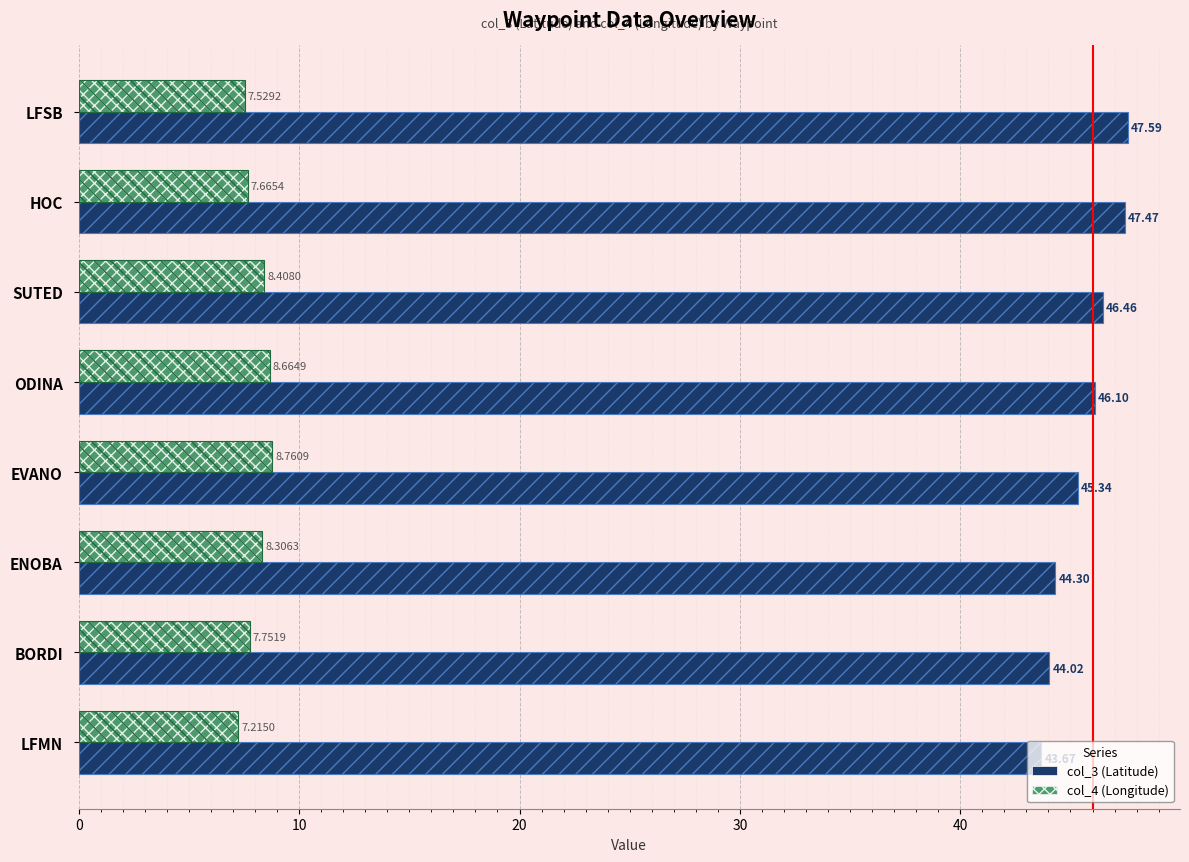

Is it true that col_3 (Latitude) equals 66.4 at LFSB?

False